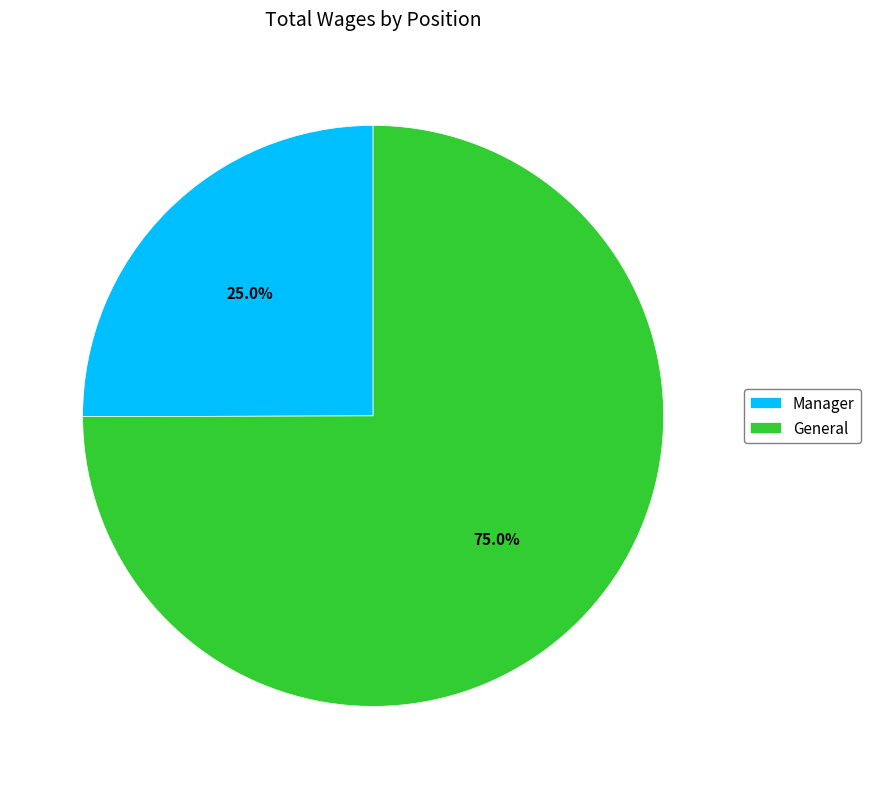

Is there any slice that represents more than half of the pie?

Yes